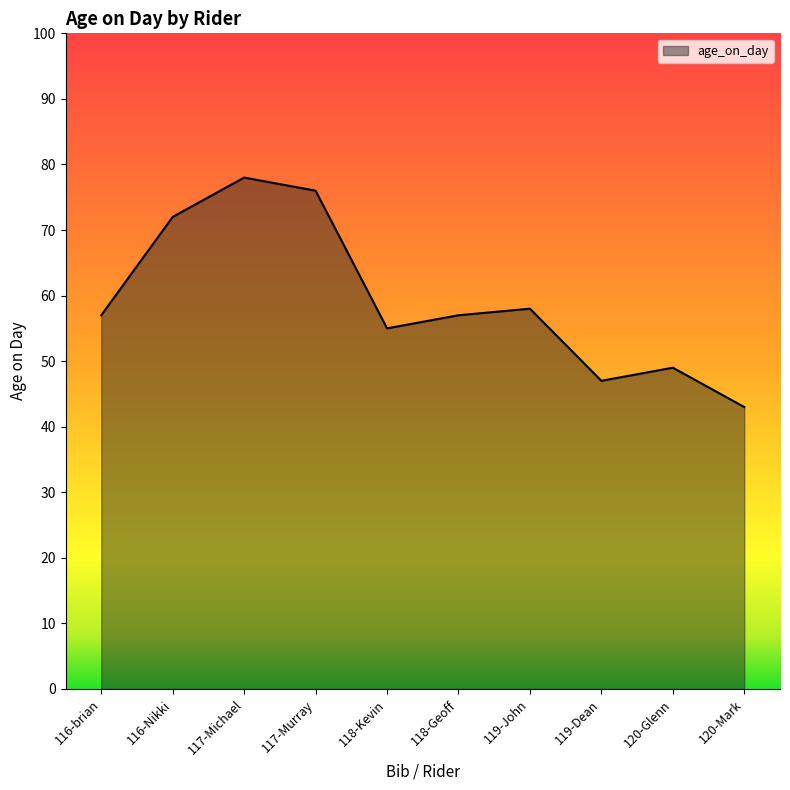

Reading left to right, list all the values displayed in this chart.

57	72	78	76	55	57	58	47	49	43